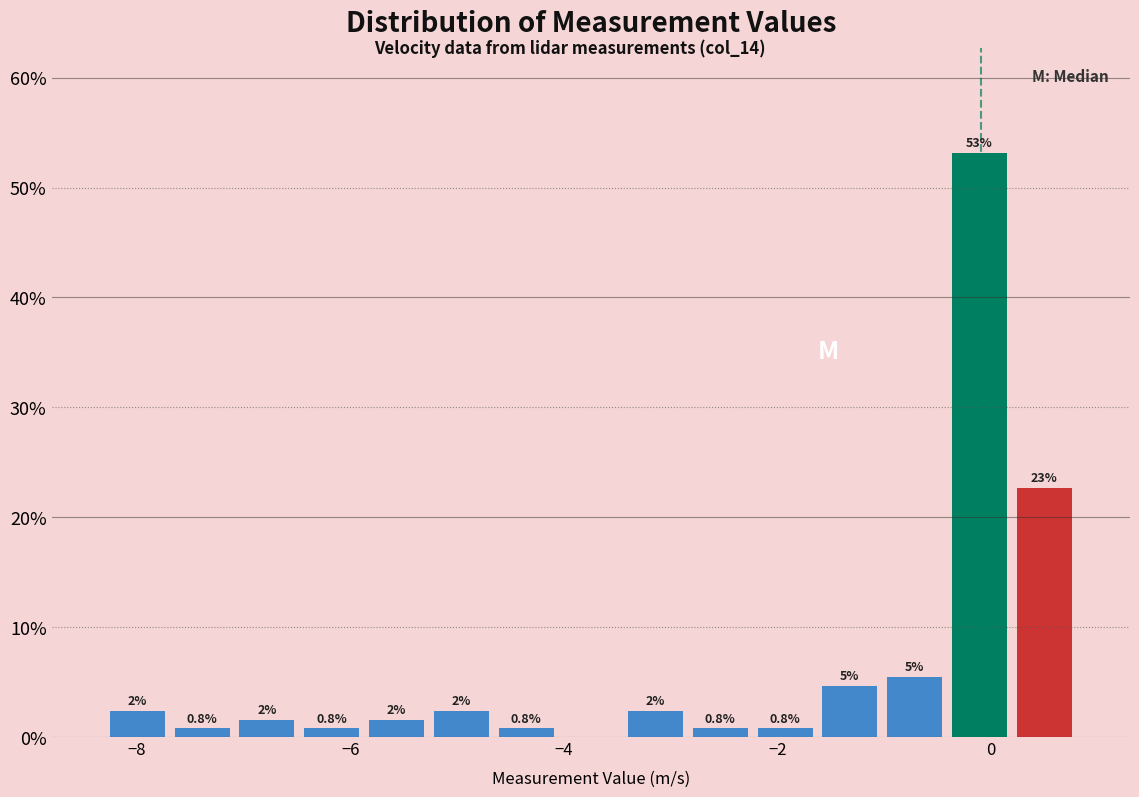

Around what value on the x-axis is the tallest bar? Give the approximate position of its centre, as read against the axis.

-0.2